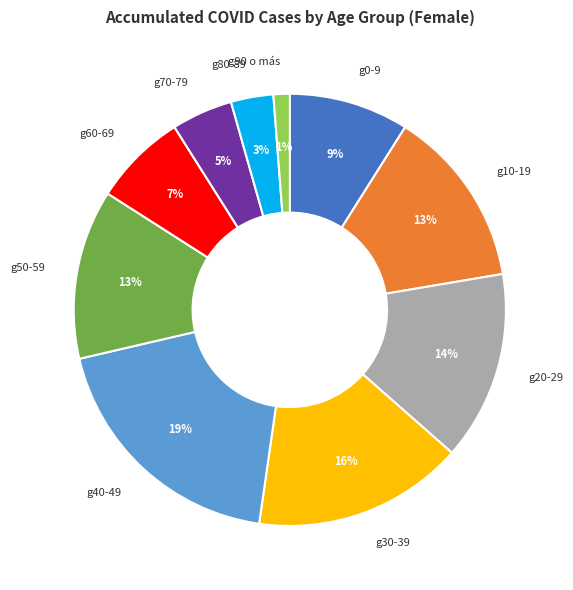

To the nearest percent, what is the difference between the largest and smallest slice percentages?

18%